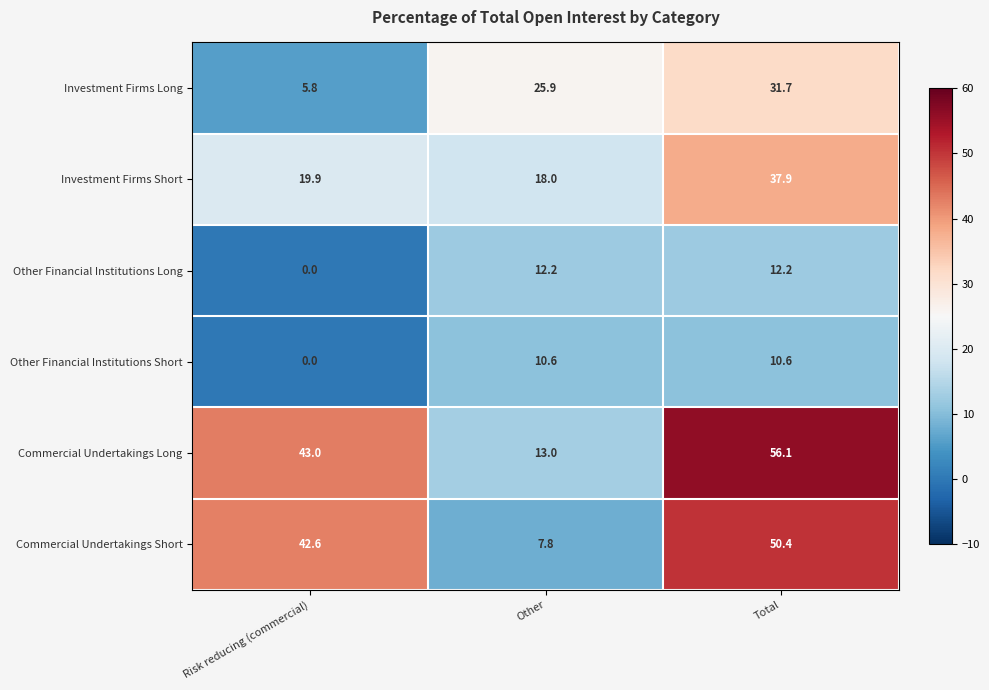

At which label does Commercial Undertakings Short first exceed 42?

Risk reducing (commercial)